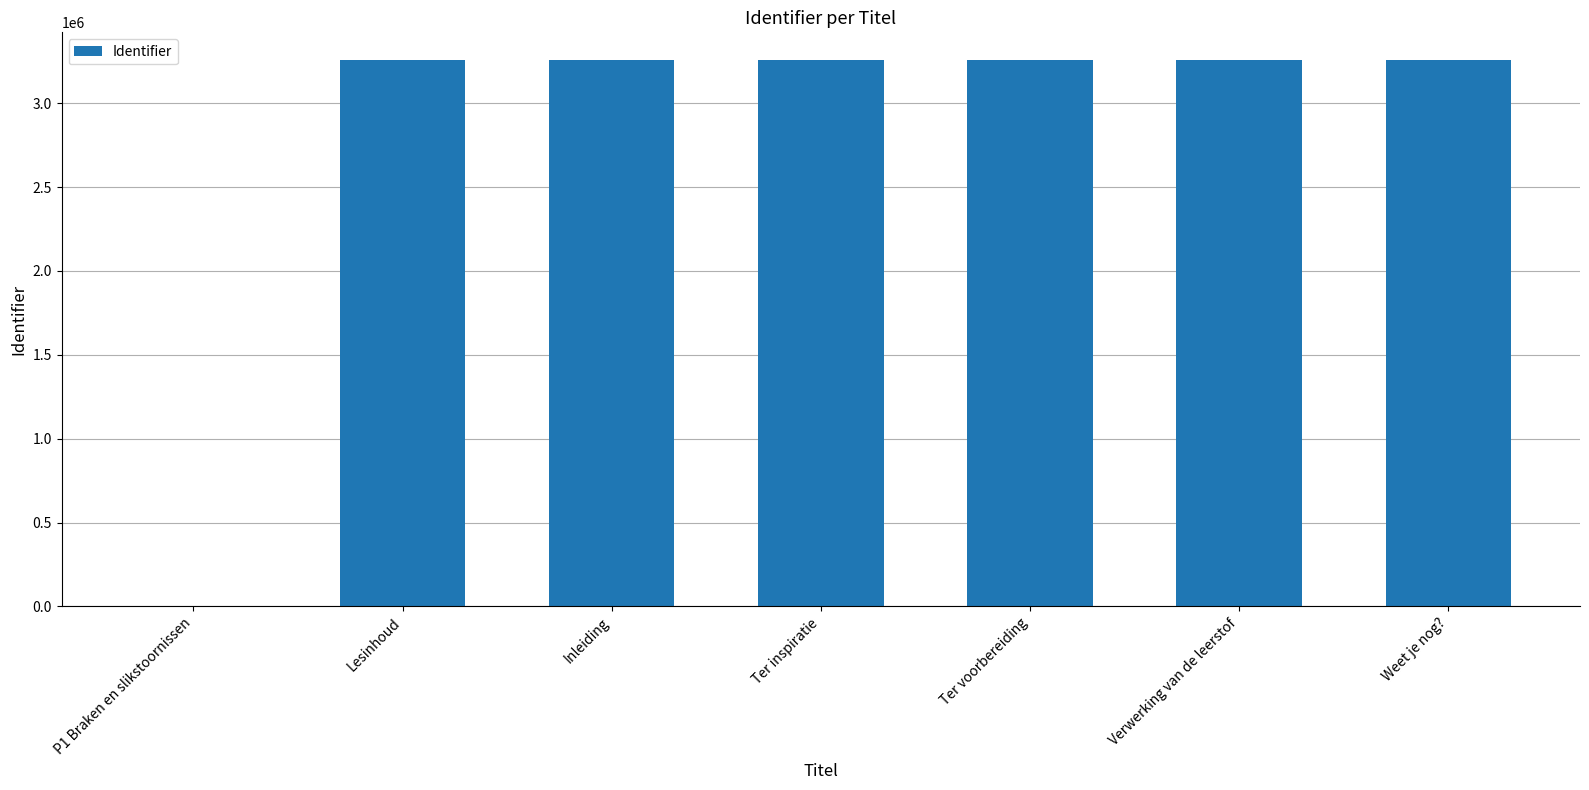

What is the greatest value displayed?

3259424